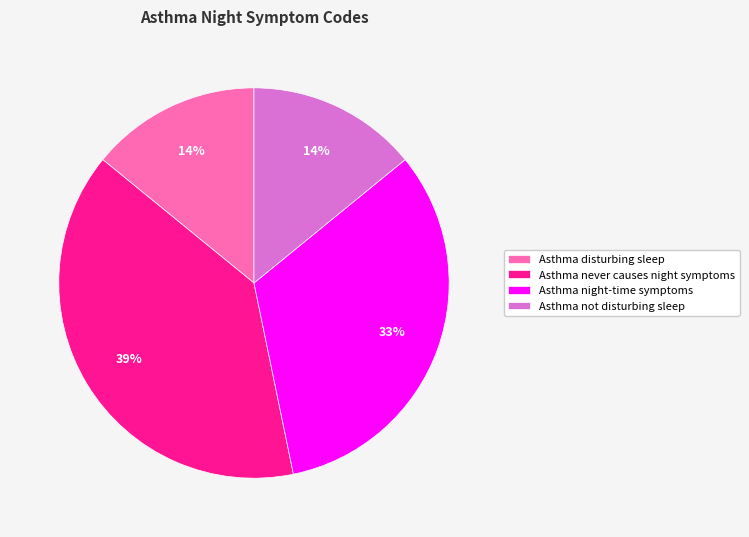

Count the number of slices in the pie.

4